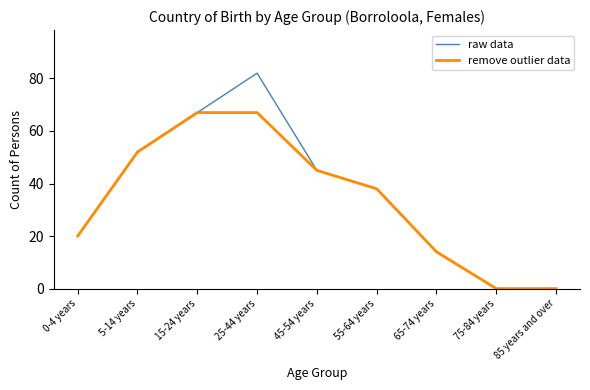

List the series in order of their peak value, highest first.

raw data, remove outlier data